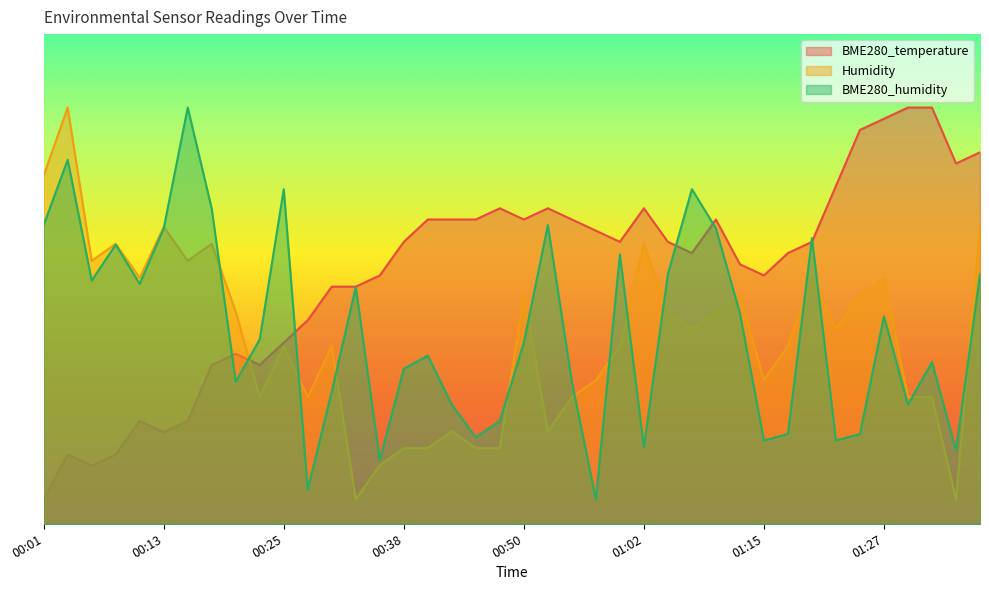

At which category is the sum across all series the highest?

01:37